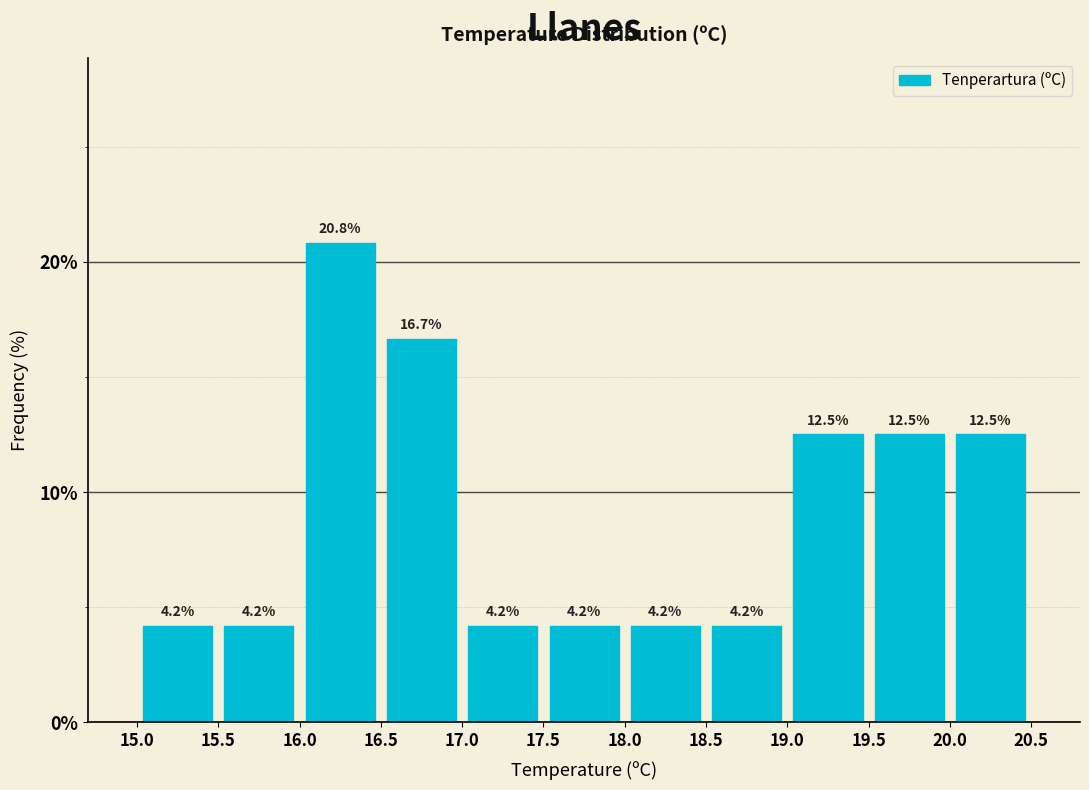

Reading left to right, list every bar in this chart as the range it spans on the x-axis followed by its height.

15.0 to 15.5: 4.2
15.5 to 16.0: 4.2
16.0 to 16.5: 20.8
16.5 to 17.0: 16.7
17.0 to 17.5: 4.2
17.5 to 18.0: 4.2
18.0 to 18.5: 4.2
18.5 to 19.0: 4.2
19.0 to 19.5: 12.5
19.5 to 20.0: 12.5
20.0 to 20.5: 12.5